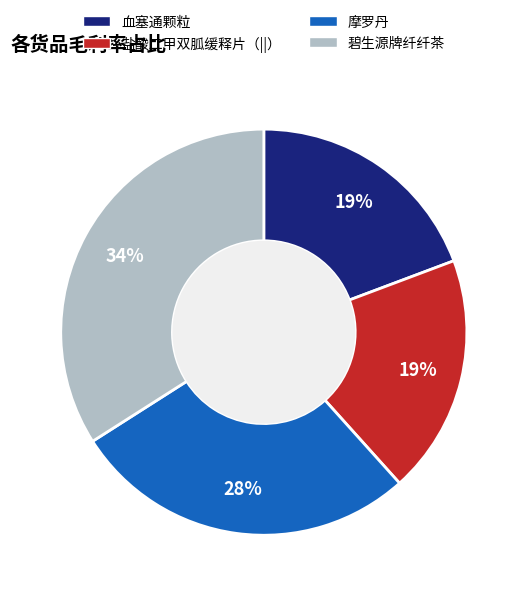

Is there a majority slice in this chart?

No